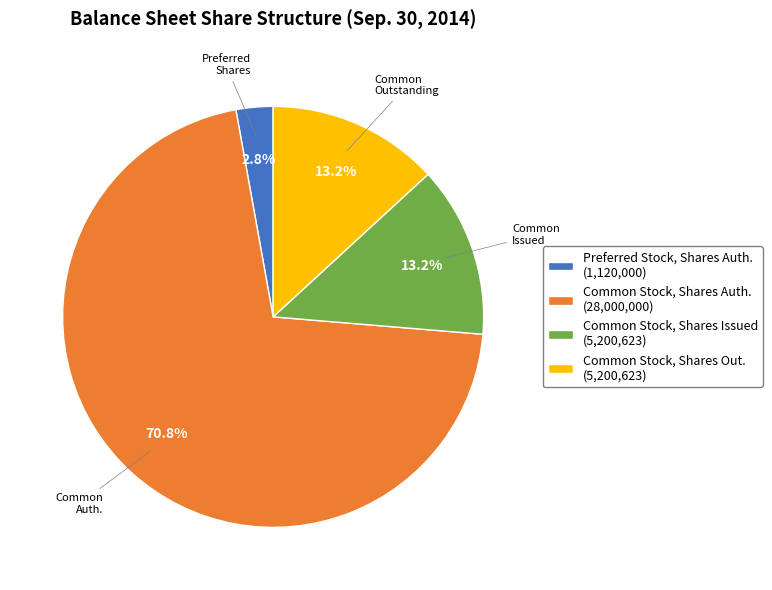

Which slice is the smallest?

Preferred Shares